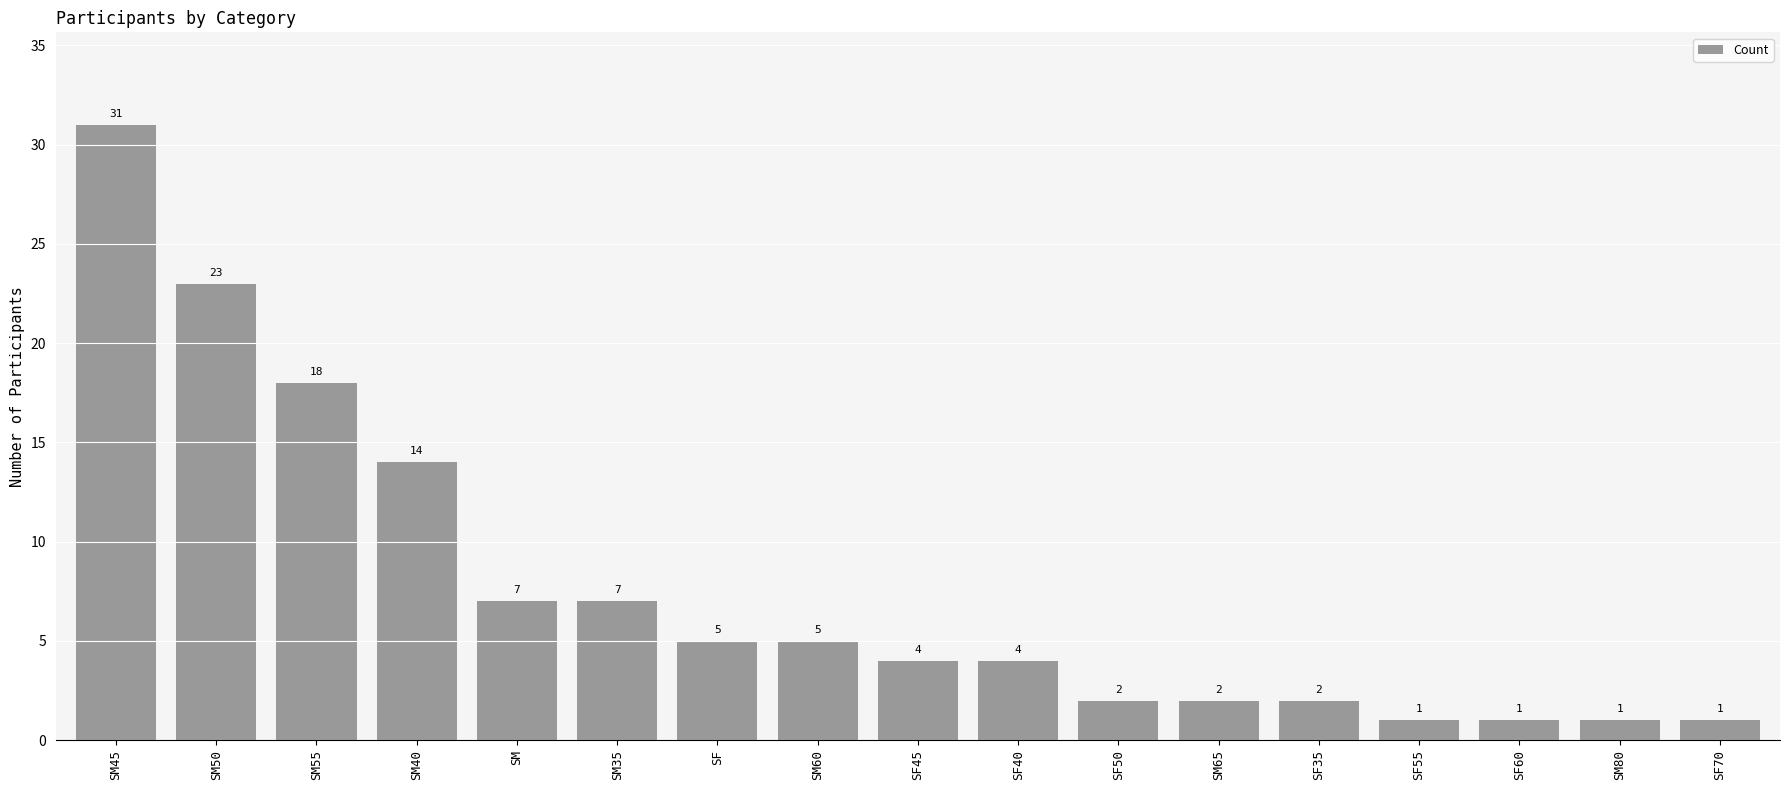

At which label does the data first exceed 4?

SM45